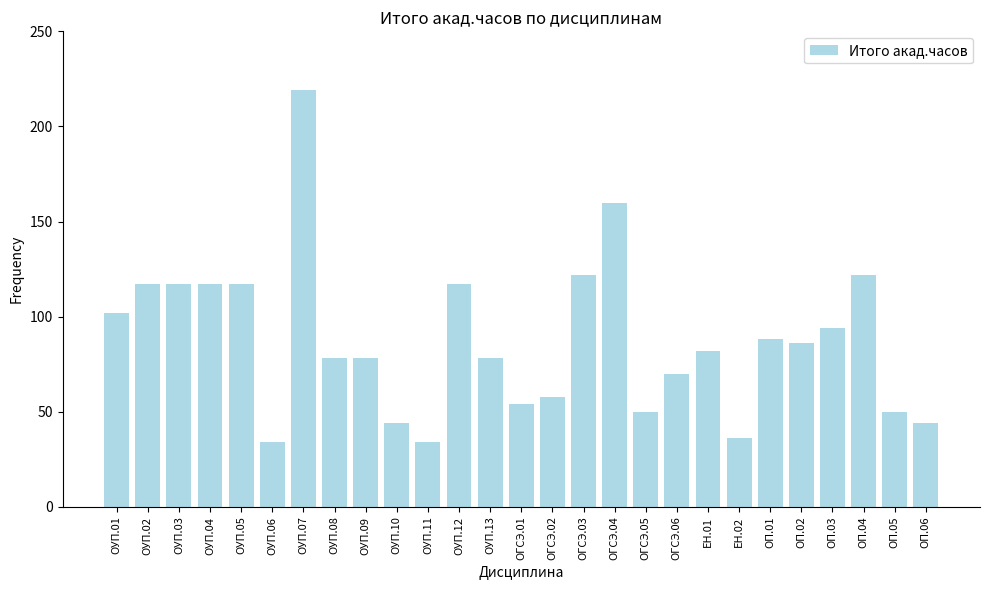

Reading left to right, transcribe all the data shown in this chart.

102	117	117	117	117	34	219	78	78	44	34	117	78	54	58	122	160	50	70	82	36	88	86	94	122	50	44